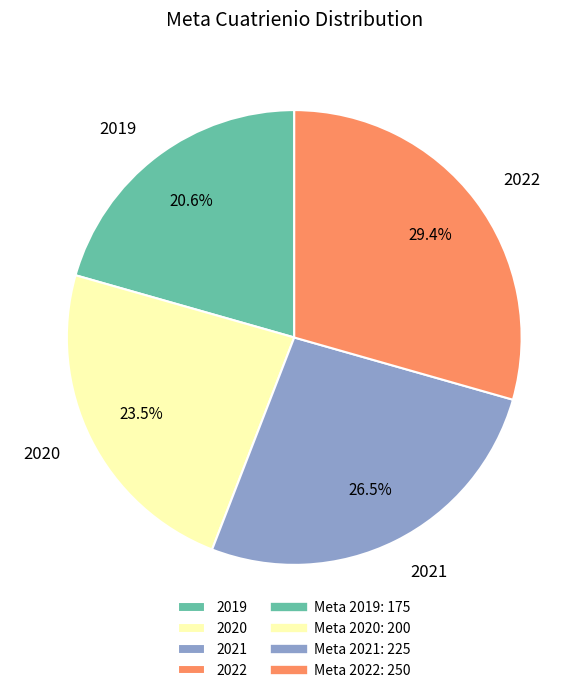

Which slice is the smallest?

2019